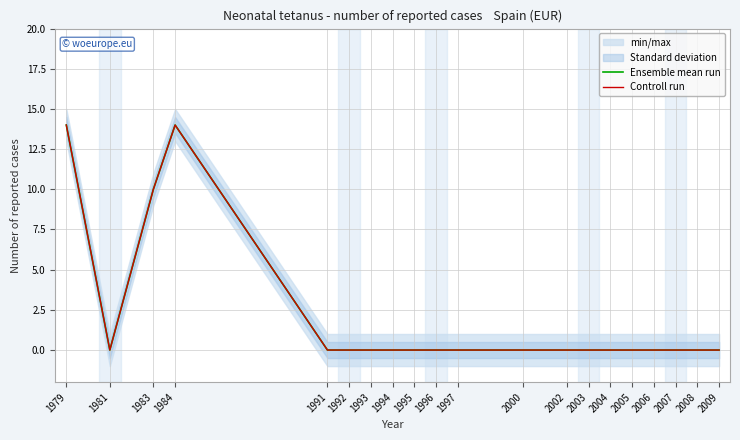

Is the value of Ensemble mean run at 2009 greater than the value of Controll run at 1979?

No